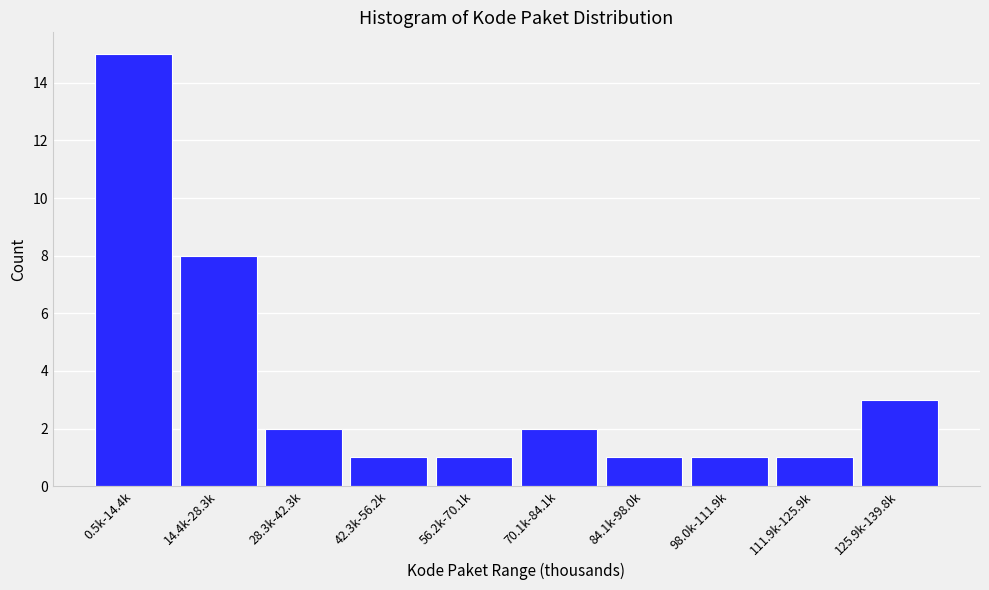

Reading left to right, transcribe all the data shown in this chart.

0.5k-14.4k=15	14.4k-28.3k=8	28.3k-42.3k=2	42.3k-56.2k=1	56.2k-70.1k=1	70.1k-84.1k=2	84.1k-98.0k=1	98.0k-111.9k=1	111.9k-125.9k=1	125.9k-139.8k=3